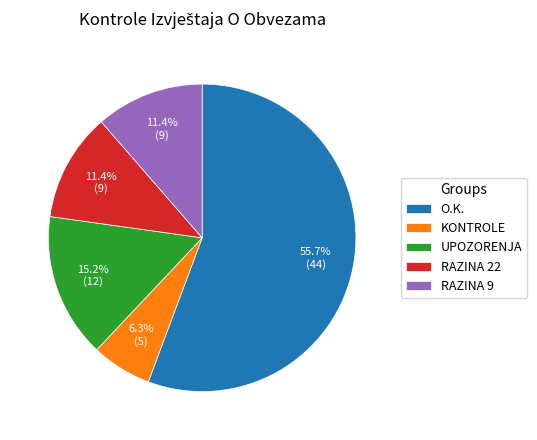

What is the smallest slice in the pie chart?

KONTROLE